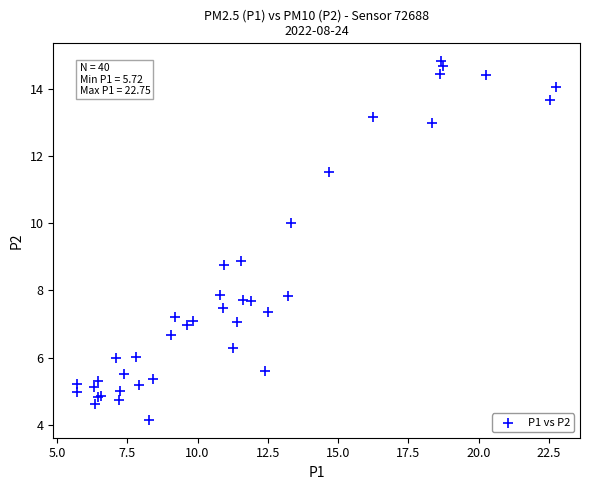

What Y value in the scatter plot is closest to 9?

8.9